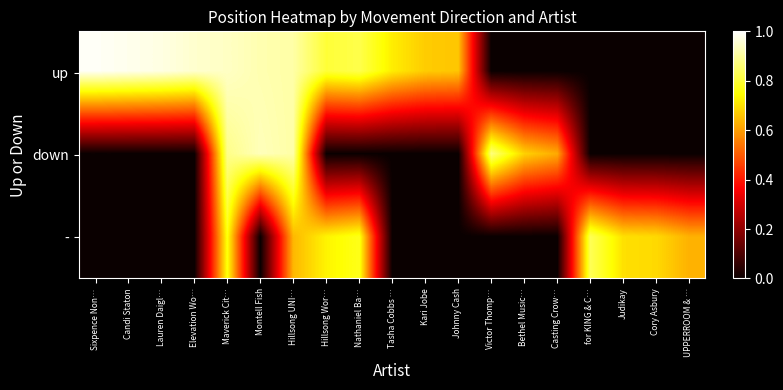

Which has a higher value, Elevation Wo… or Cory Asbury?

Elevation Wo…